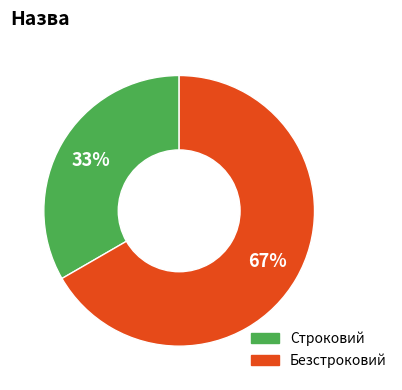

How many segments does this pie chart have?

2